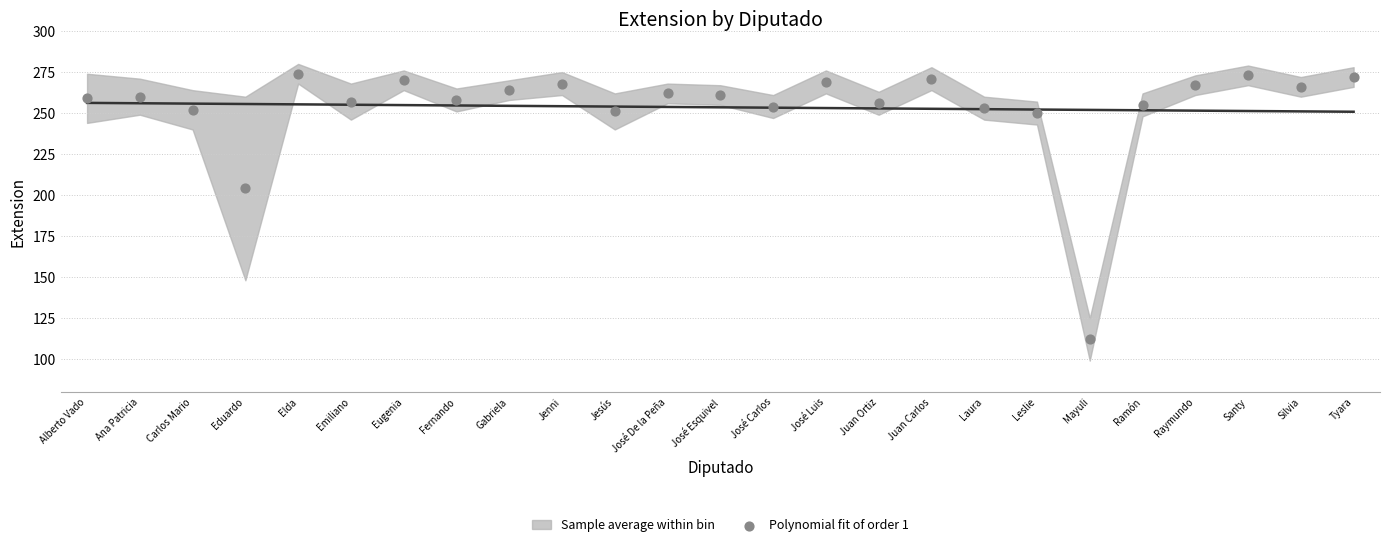

What Y value in the scatter plot is closest to 193?

204